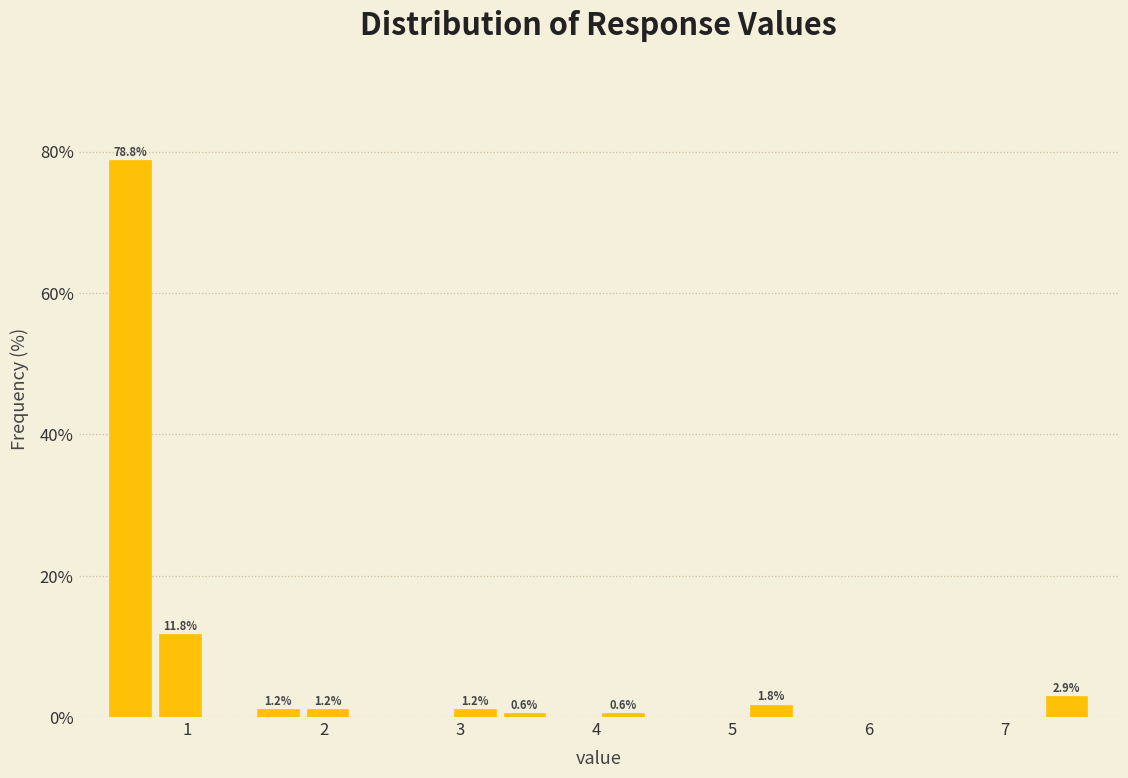

Around what value on the x-axis is the tallest bar? Give the approximate position of its centre, as read against the axis.

0.6